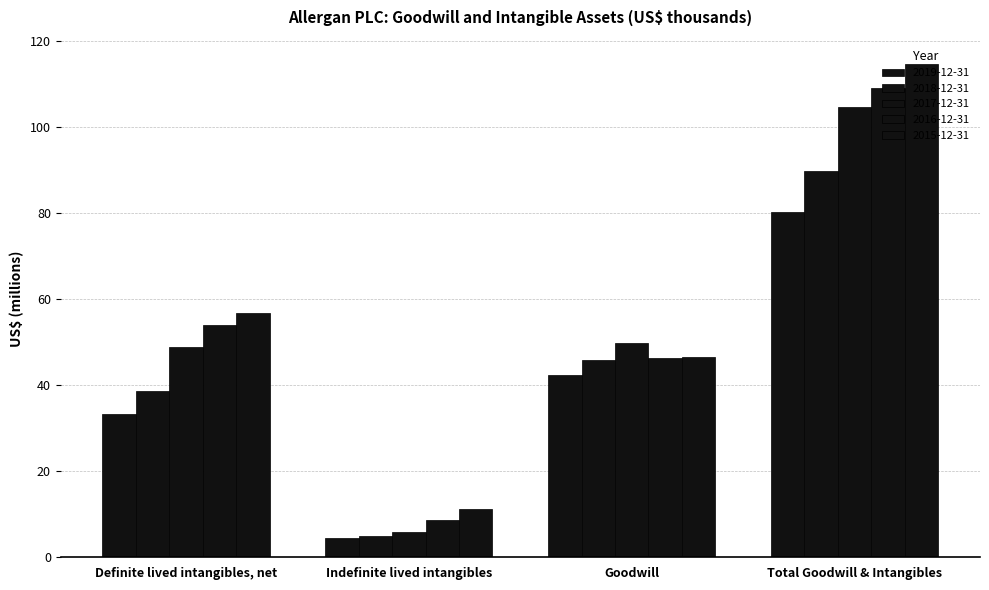

What is the spread (max minus min) of values at Goodwill?

7.6